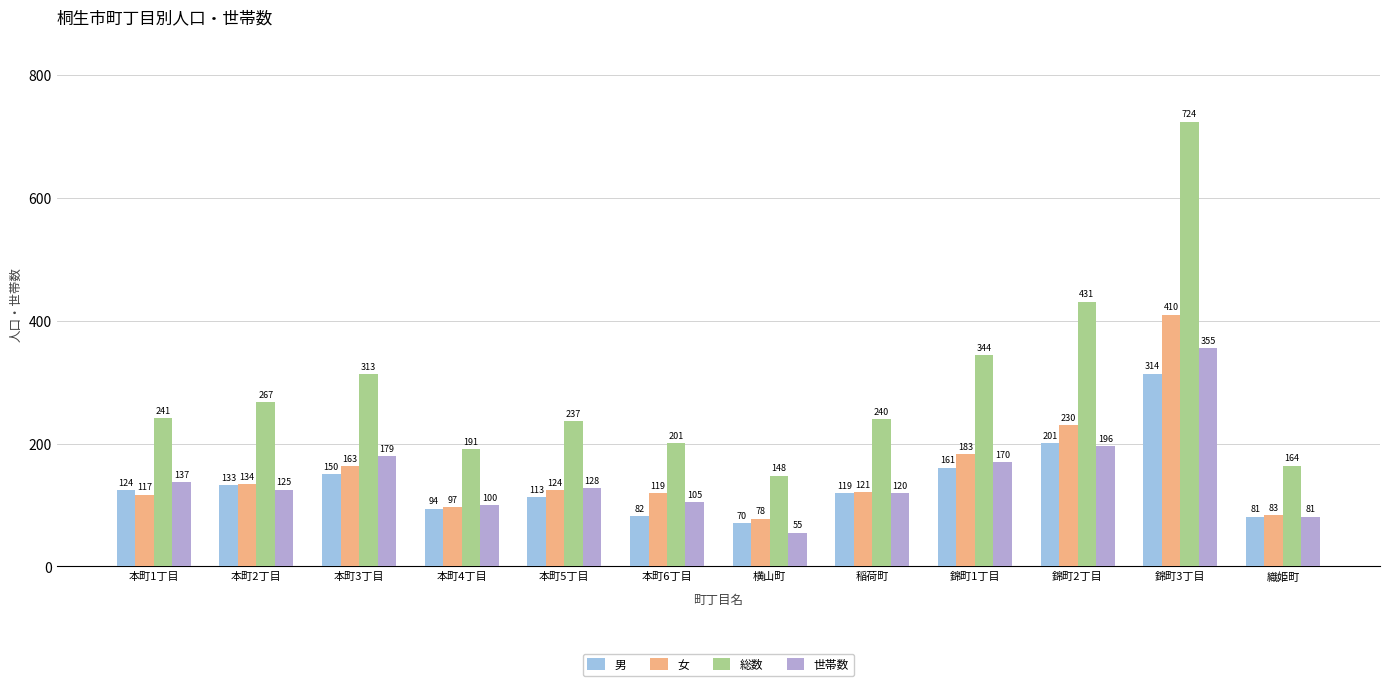

Rank the categories by 男 value from highest to lowest.

錦町3丁目, 錦町2丁目, 錦町1丁目, 本町3丁目, 本町2丁目, 本町1丁目, 稲荷町, 本町5丁目, 本町4丁目, 本町6丁目, 織姫町, 横山町